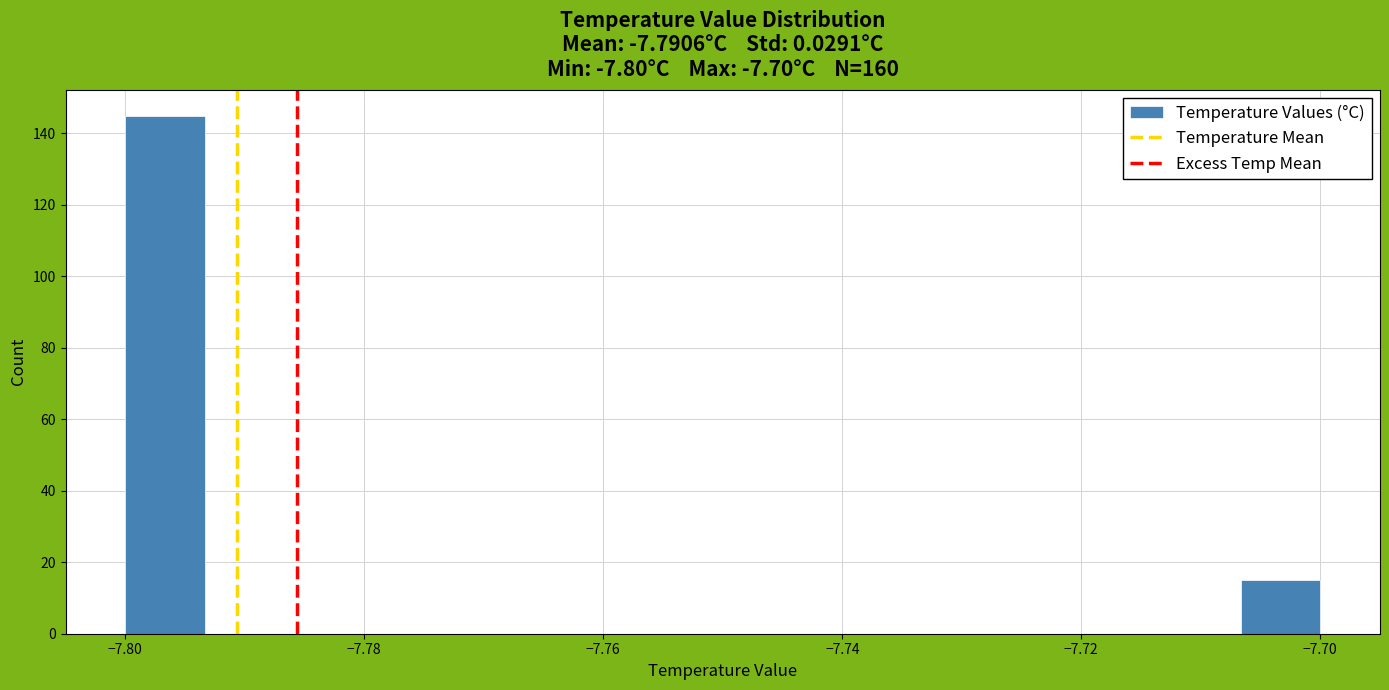

Read against the x-axis, roughly where is the centre of the tallest bar?

-7.796